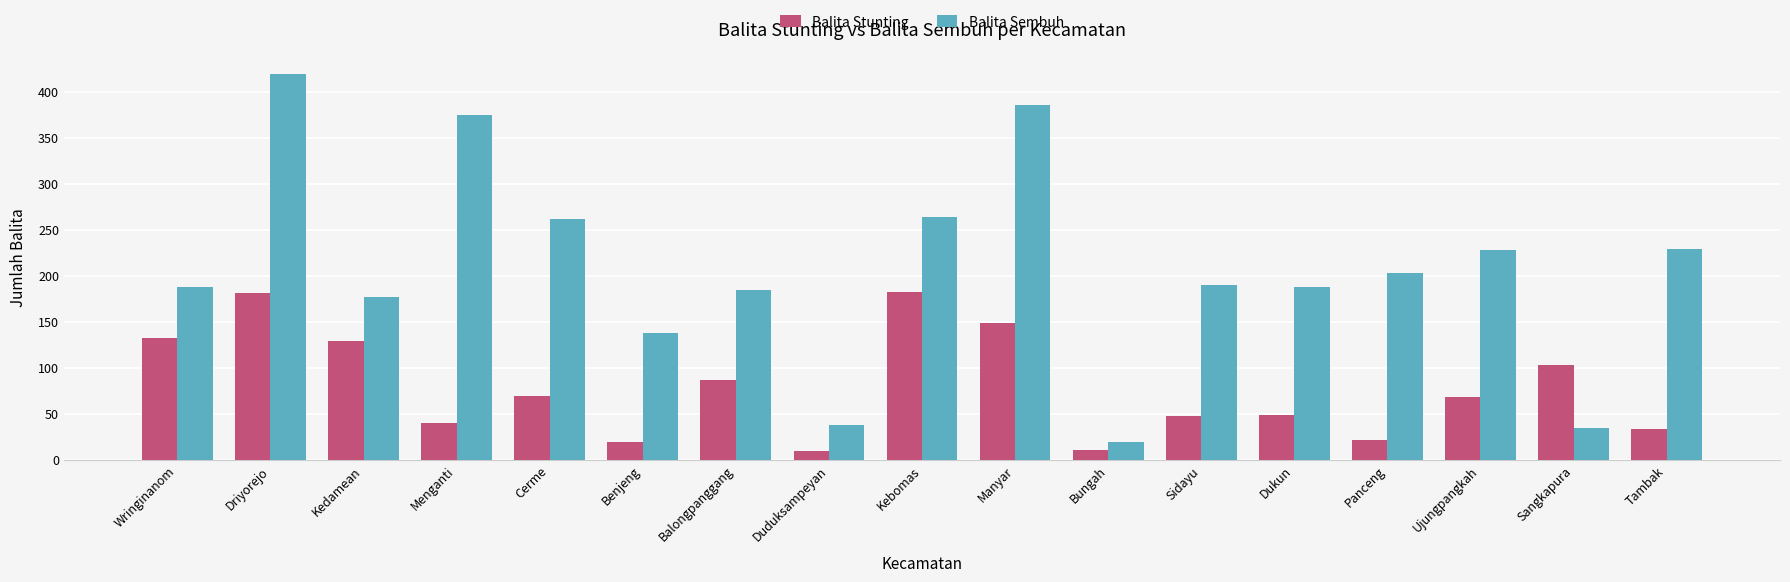

The value of Balita Stunting at Cerme is 69. True or false?

True